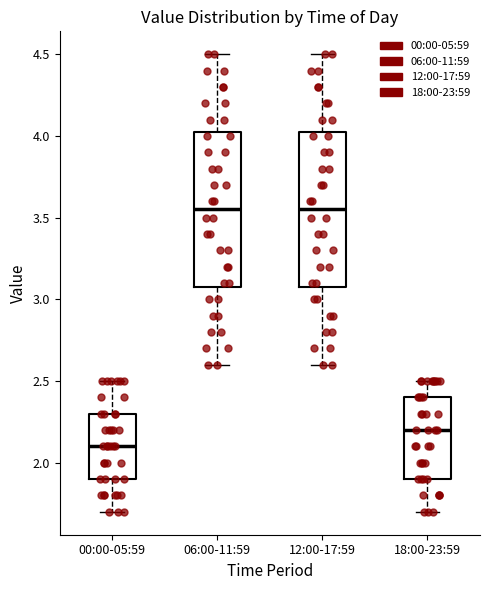

Where does the upper whisker of the box for 06:00-11:59 end on the y-axis? The values are not printed on the chart, so give them approximately, as read against the axis.

4.50